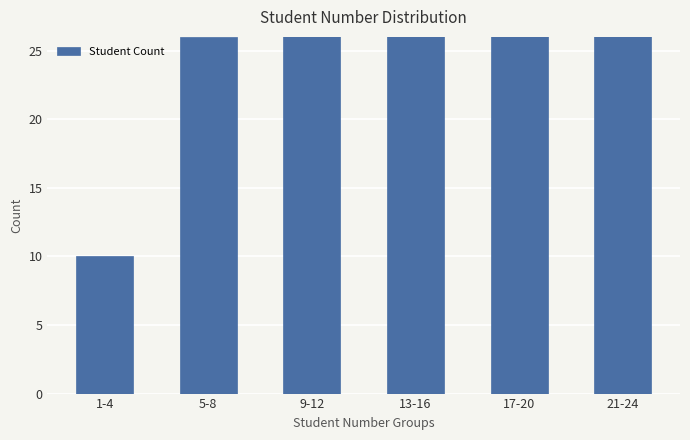

Does the chart contain any negative values?

No